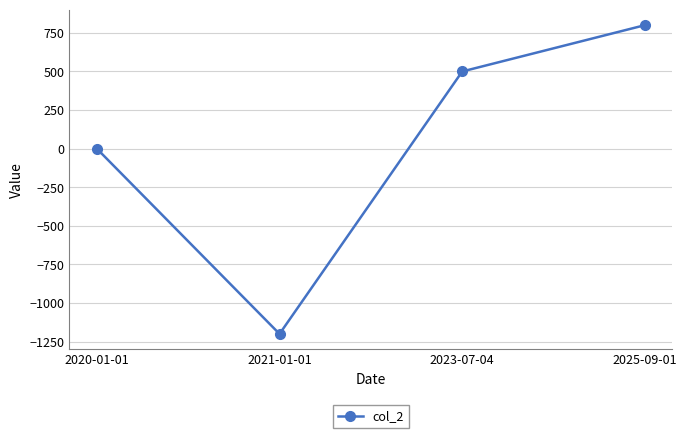

What is the label of the 1st point from the left?

2020-01-01